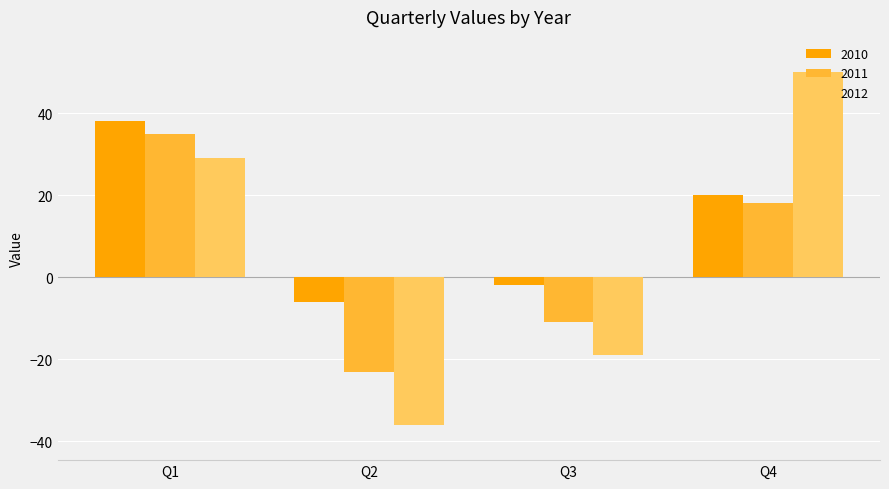

List the labels in order of 2012 value, largest first.

Q4, Q1, Q3, Q2